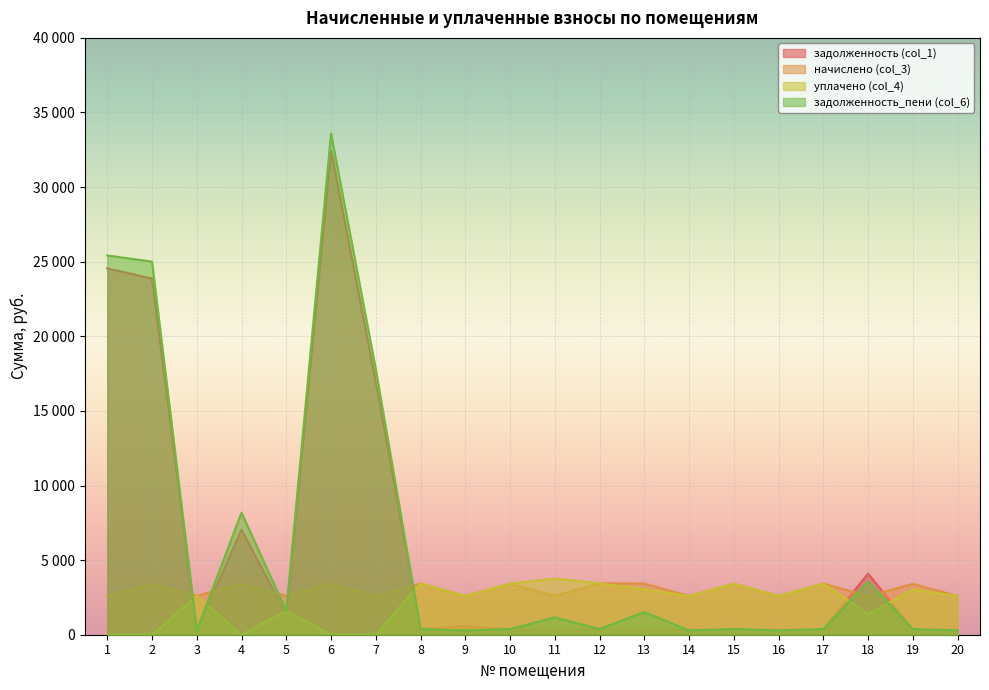

At which label does уплачено (col_4) reach its minimum?

1